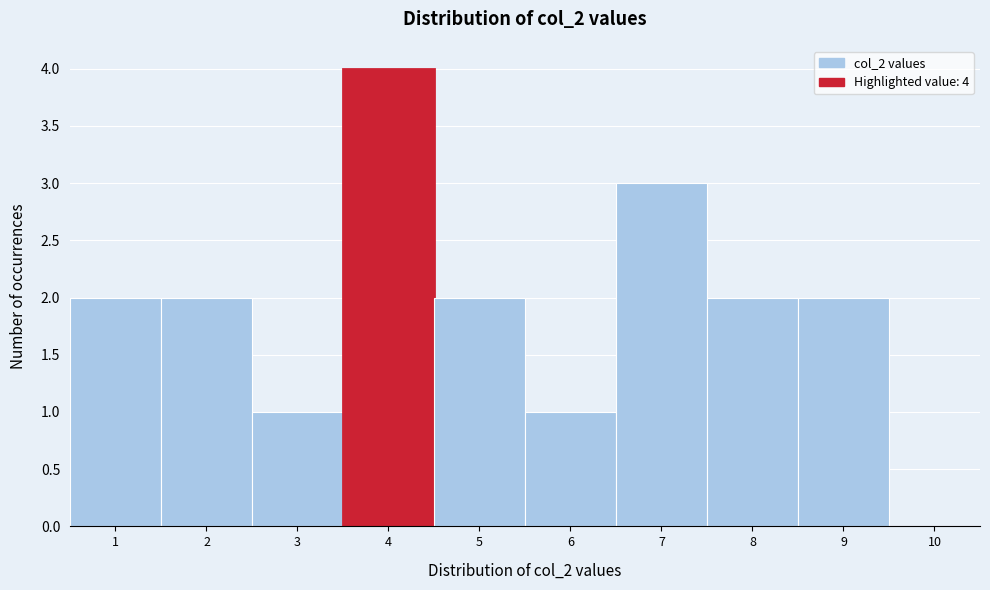

Which range on the x-axis has the tallest bar?

3.5 to 4.5